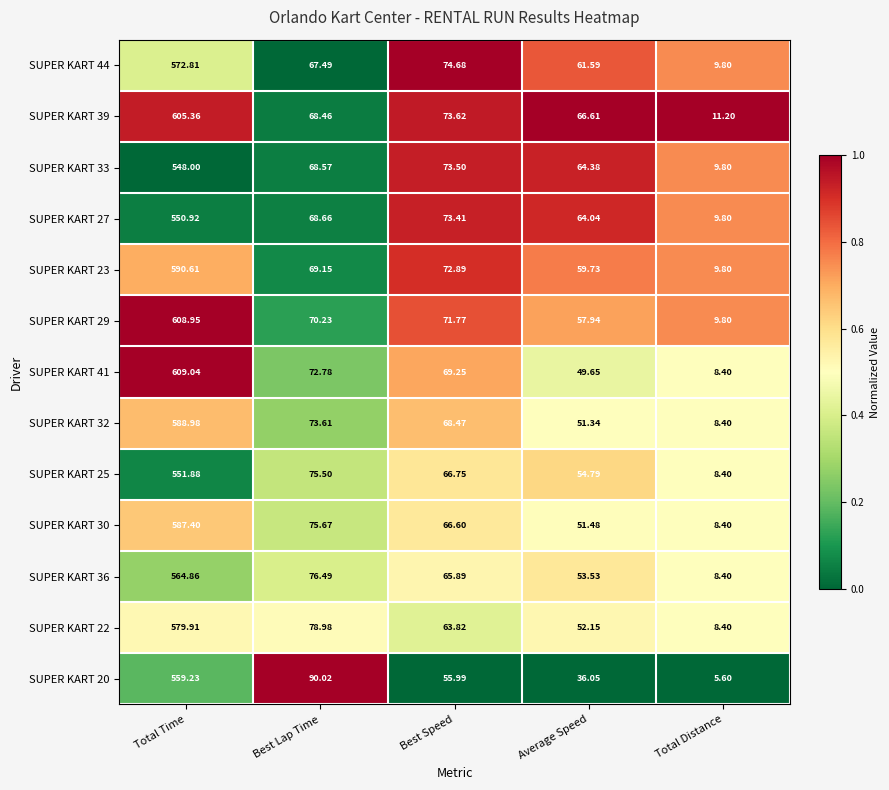

Where does the SUPER KART 32 series first go above 68?

Total Time